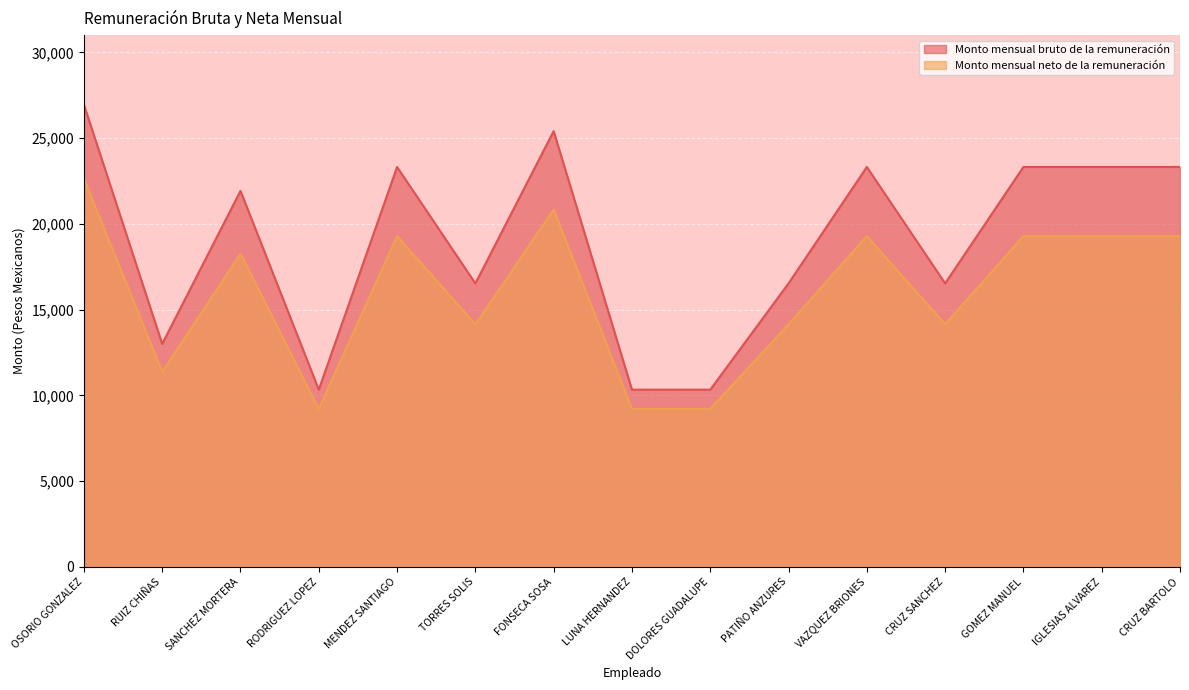

Is the value of Monto mensual bruto de la remuneración at IGLESIAS ALVAREZ greater than the value of Monto mensual neto de la remuneración at LUNA HERNANDEZ?

Yes